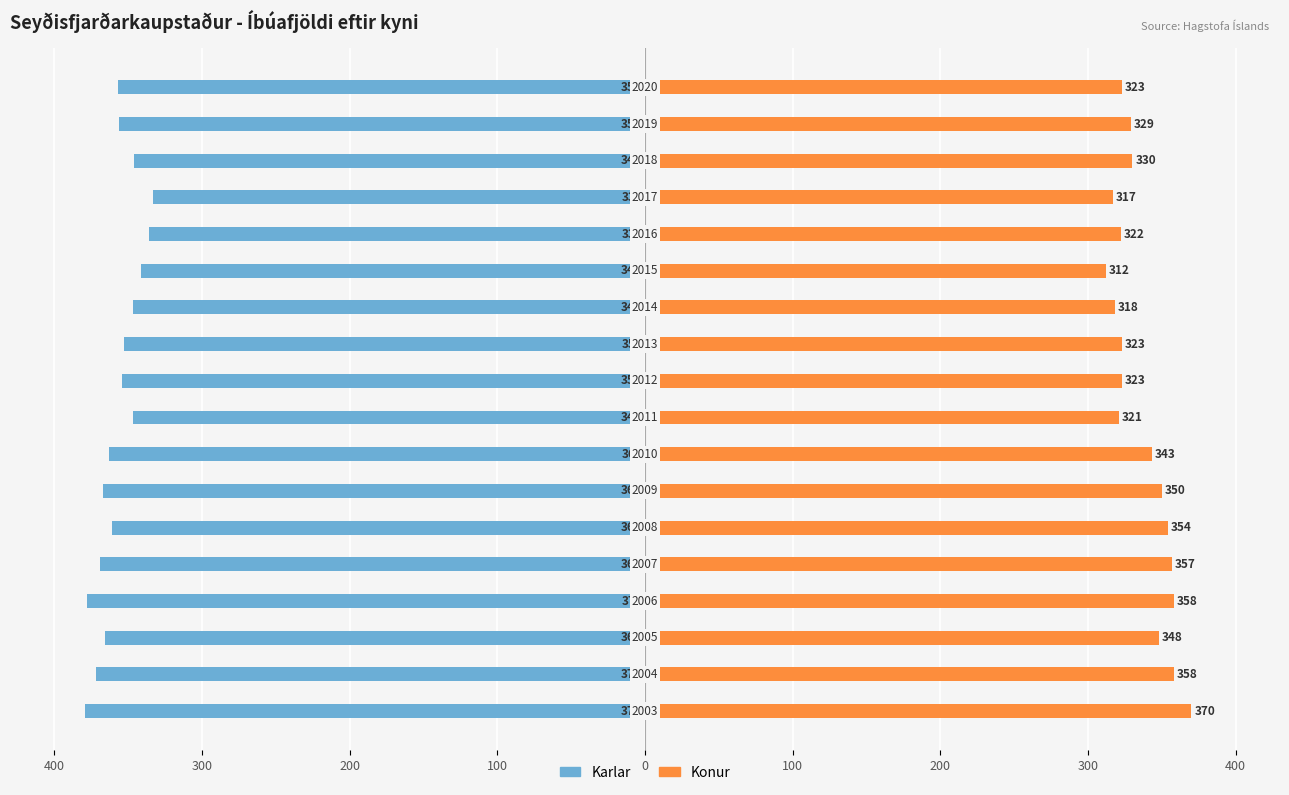

What is the average value of the Konur series?

336